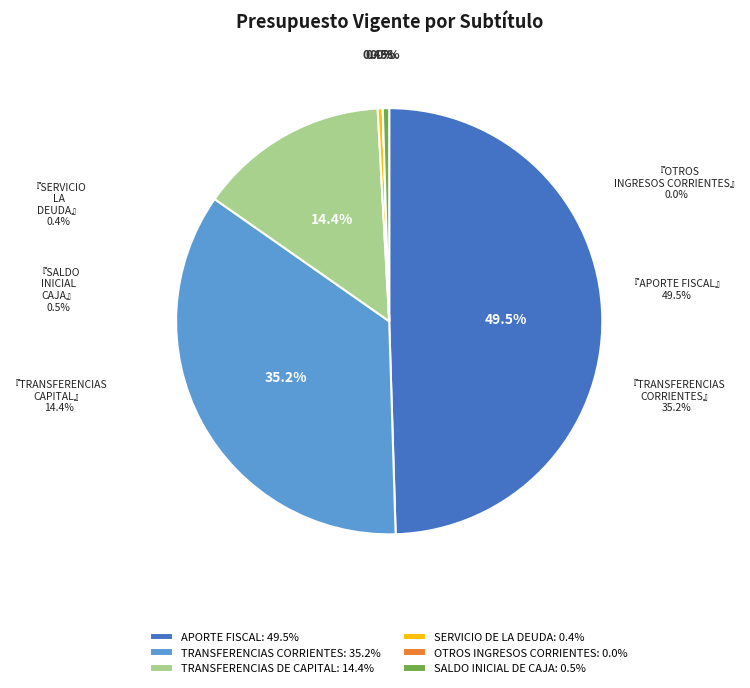

Do TRANSFERENCIAS DE CAPITAL: 14.4% and SERVICIO DE LA DEUDA: 0.4% together represent more than half of the pie?

No